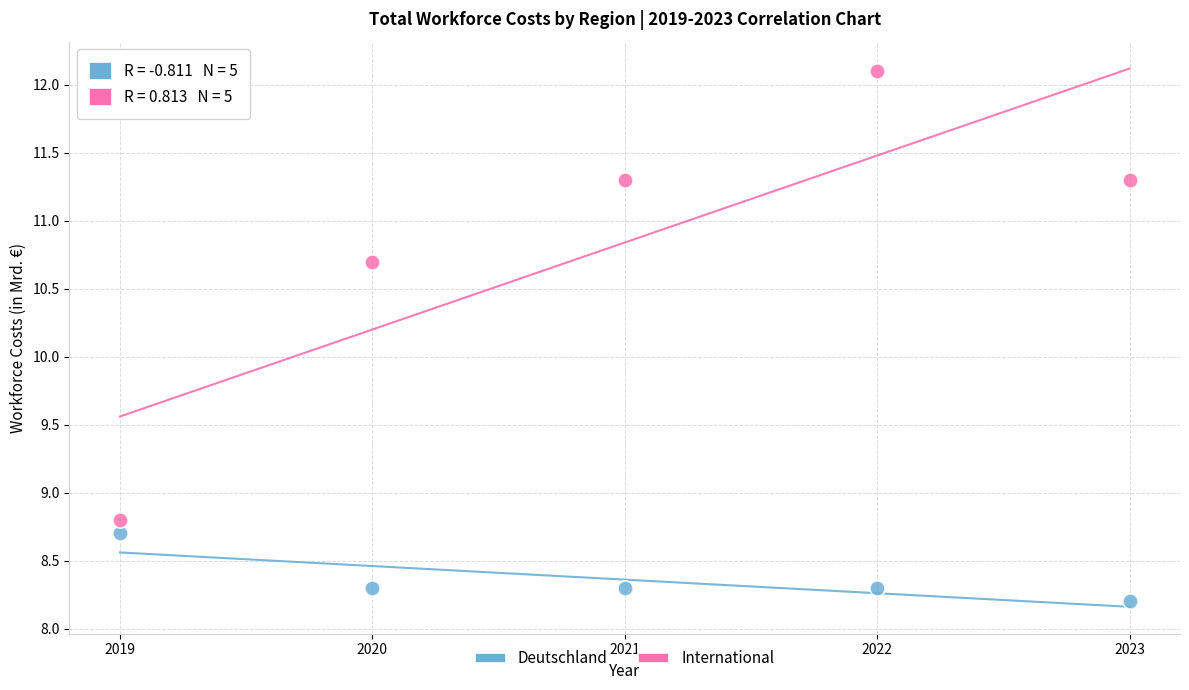

Which series reaches the minimum Y coordinate?

Deutschland